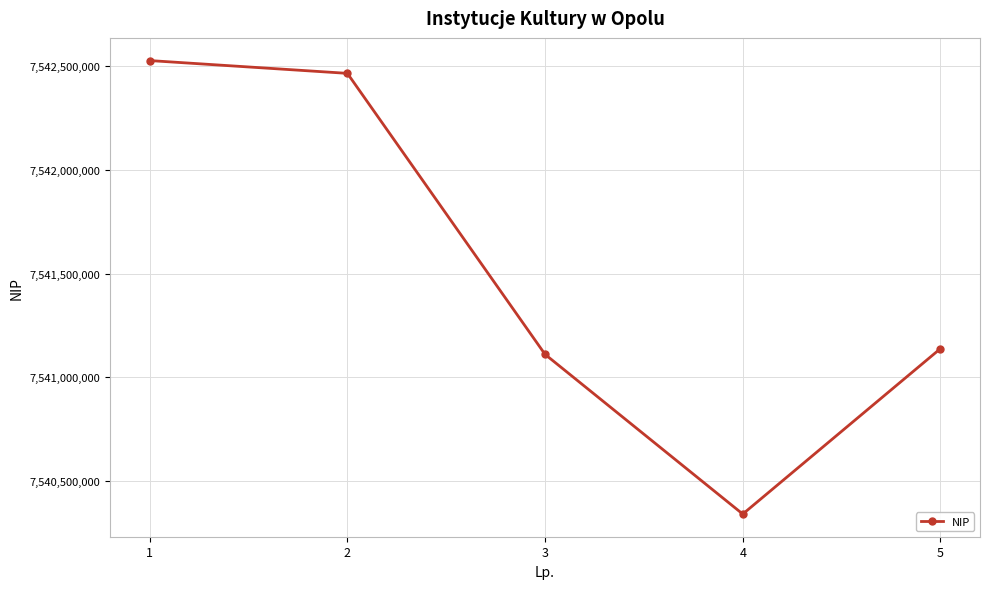

Rank the categories by value from highest to lowest.

1, 2, 5, 3, 4